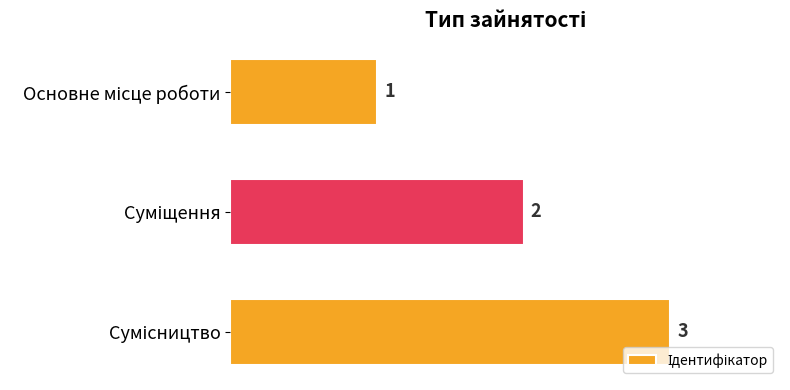

What is the average value?

2